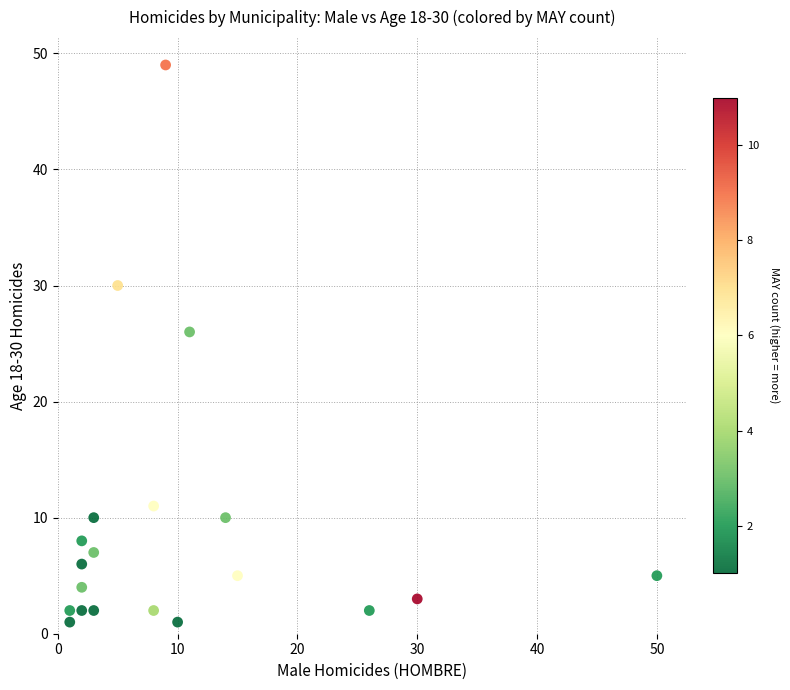

What Y value in the scatter plot is closest to 25?

26